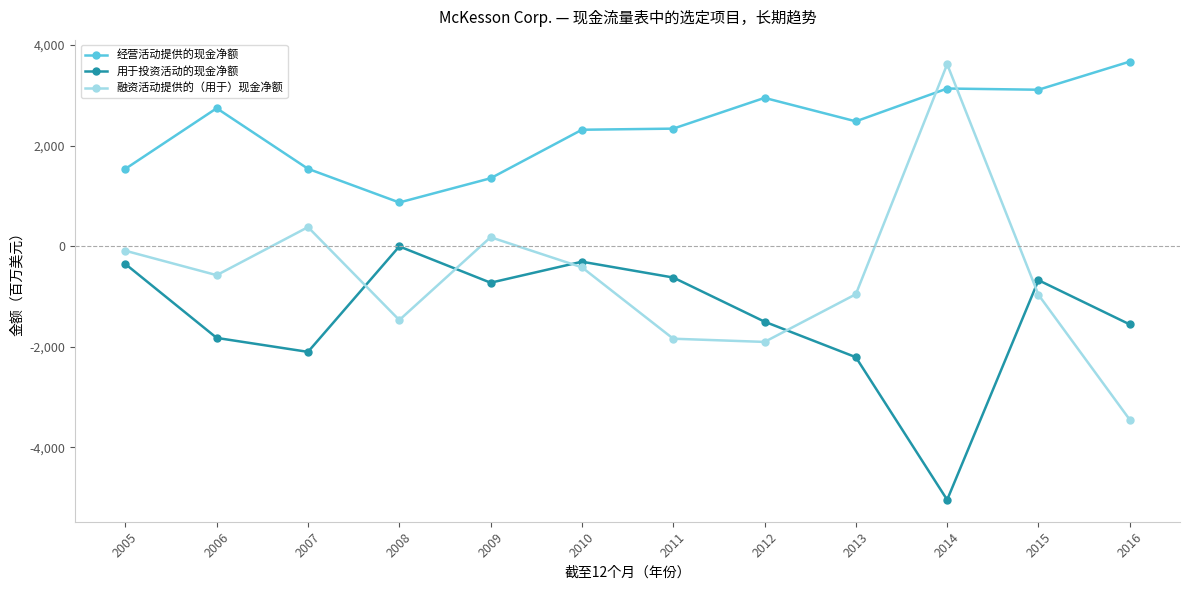

What is the difference between the maximum and second lowest values in the 经营活动提供的现金净额 series?

2321